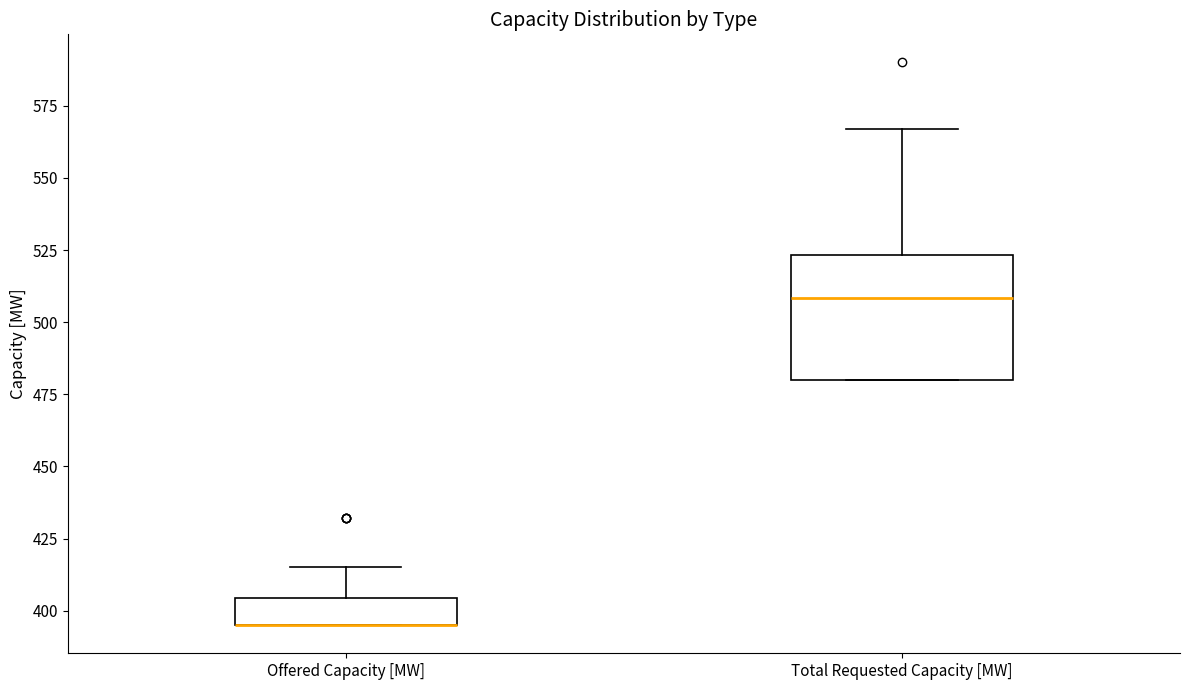

Where does the median line of the box for Total Requested Capacity [MW] sit on the y-axis? The values are not printed on the chart, so give them approximately, as read against the axis.

510